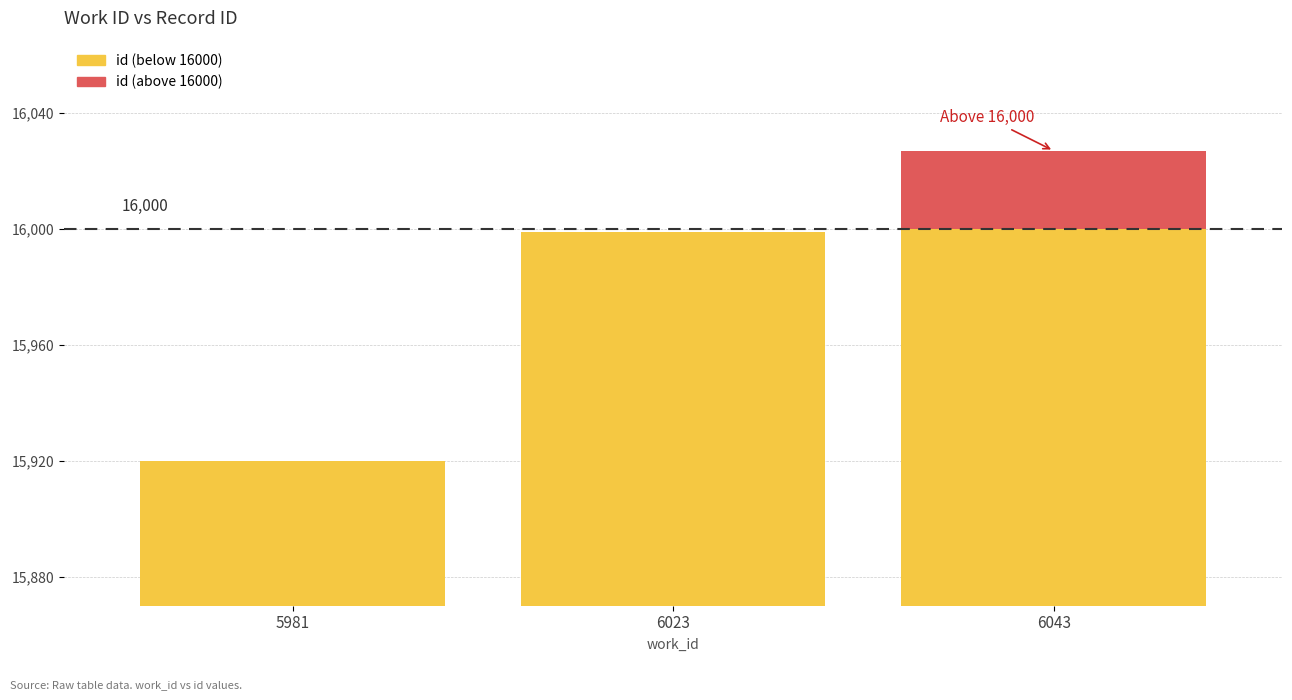

Reading right to left, transcribe all the data shown in this chart.

Below threshold: 16000	15999	15920
Above threshold: 27	0	0